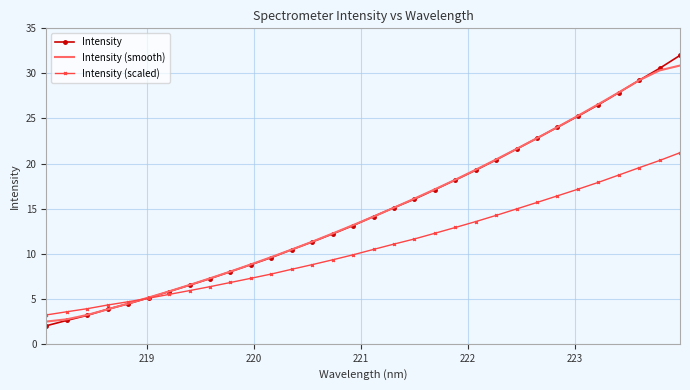

What is the maximum value for Intensity (scaled)?

21.2